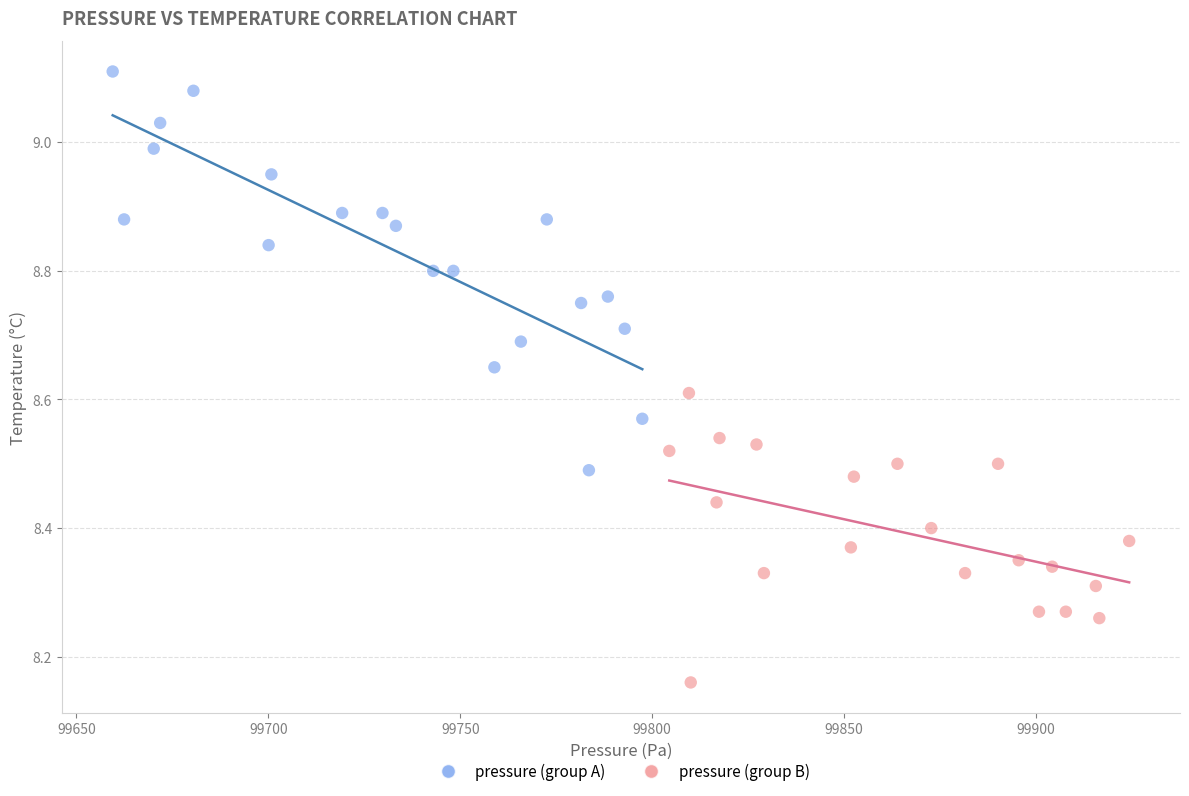

Which series reaches the minimum Y coordinate?

pressure (group B)